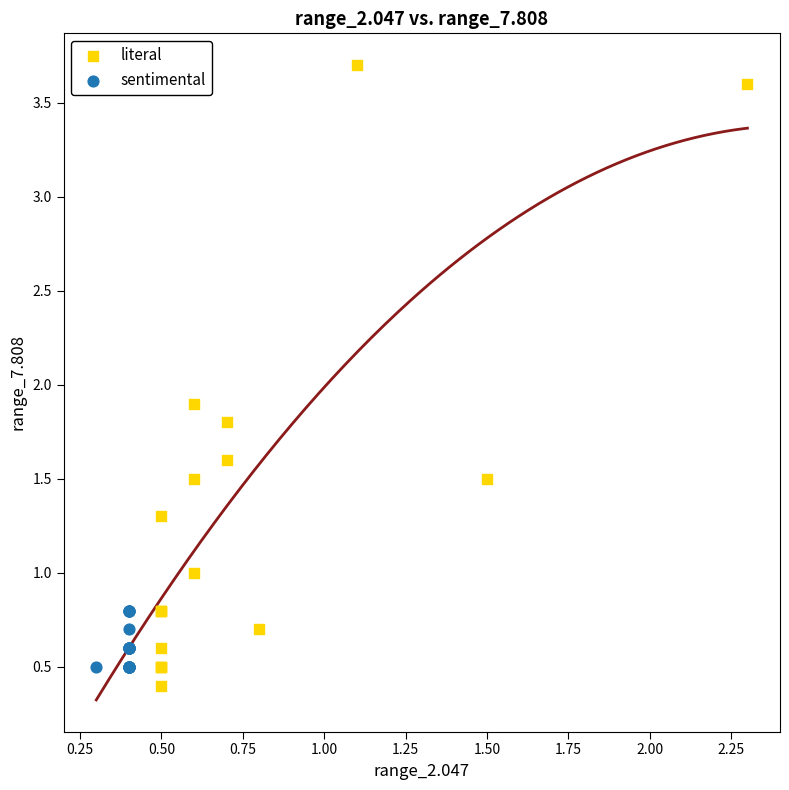

Which series has the widest spread of Y values?

literal